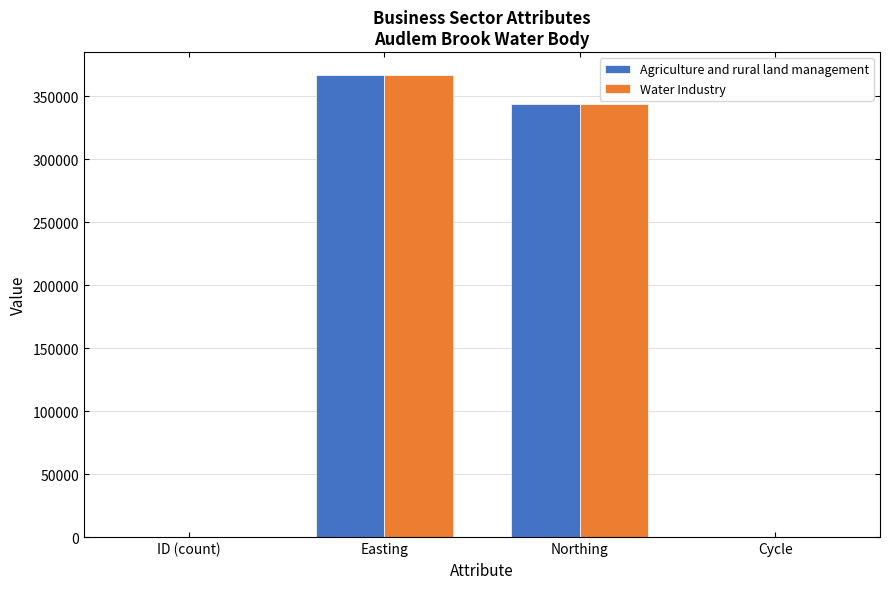

What is the total value across all series at Easting?

733012